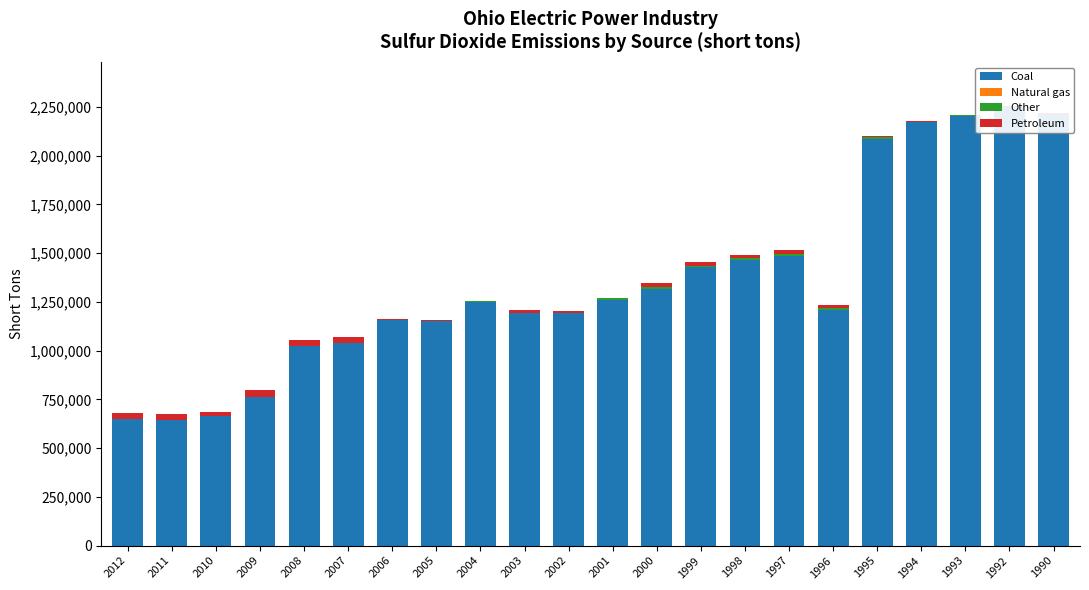

What is the value of the Other bar at the 15th from the left?

10677